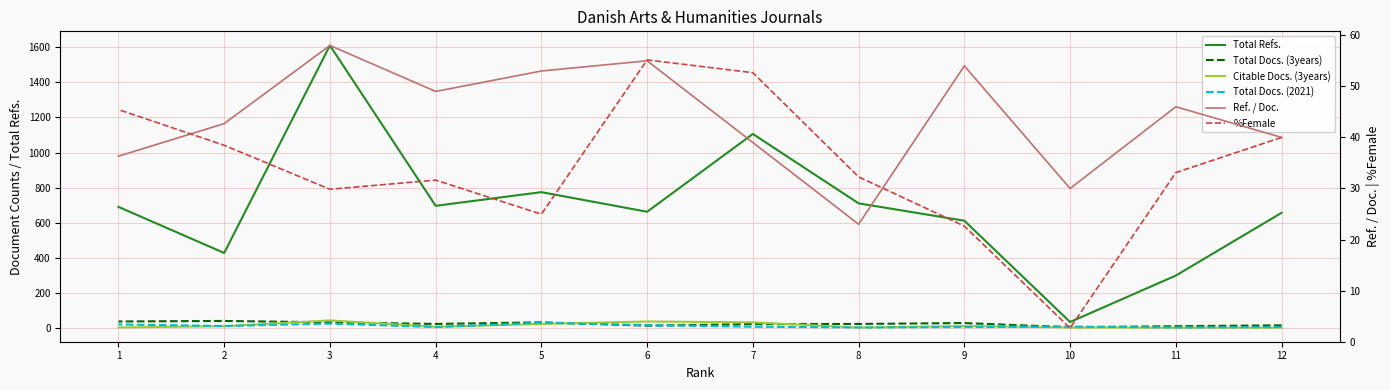

What is the spread (max minus min) of values at 8?

709.0